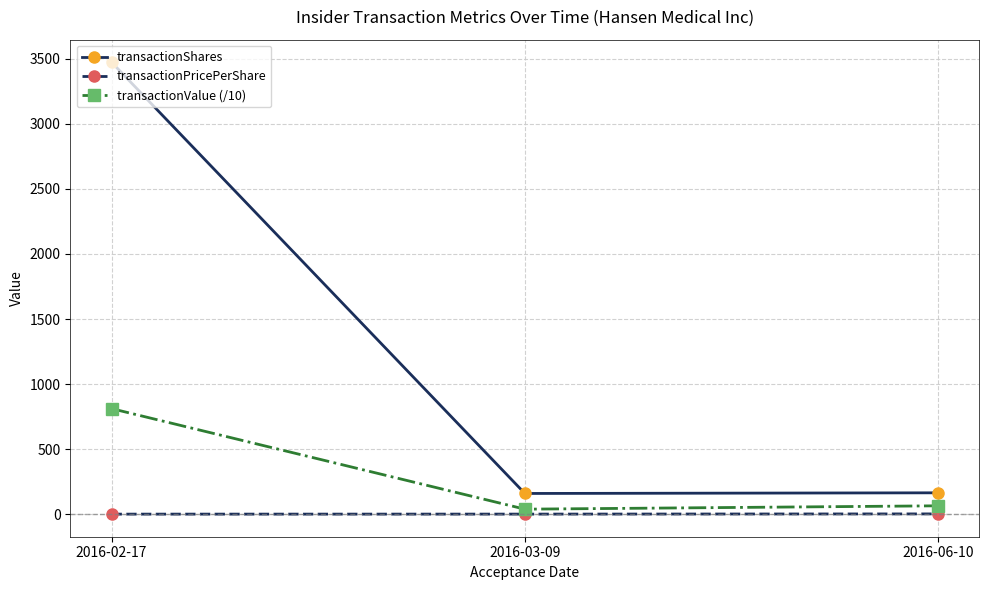

What is the label of the 2nd point from the left?

2016-03-09